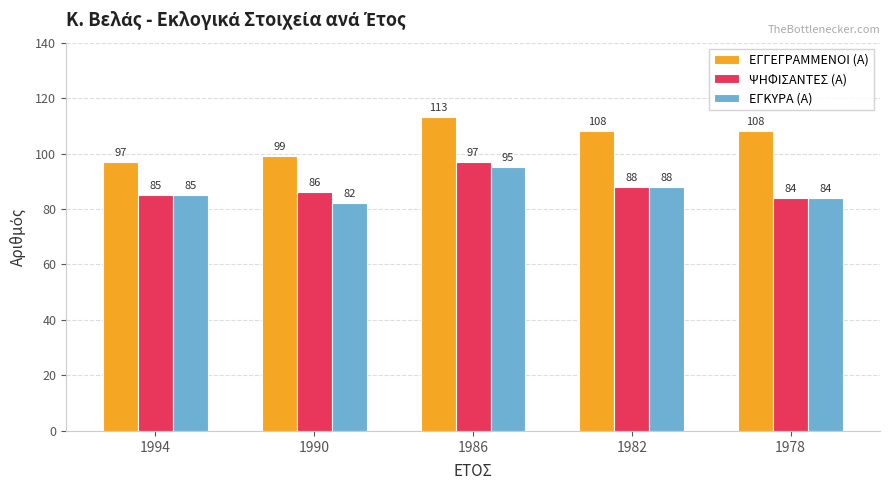

Which series changed the most between 1986 and 1978?

ΨΗΦΙΣΑΝΤΕΣ (Α)